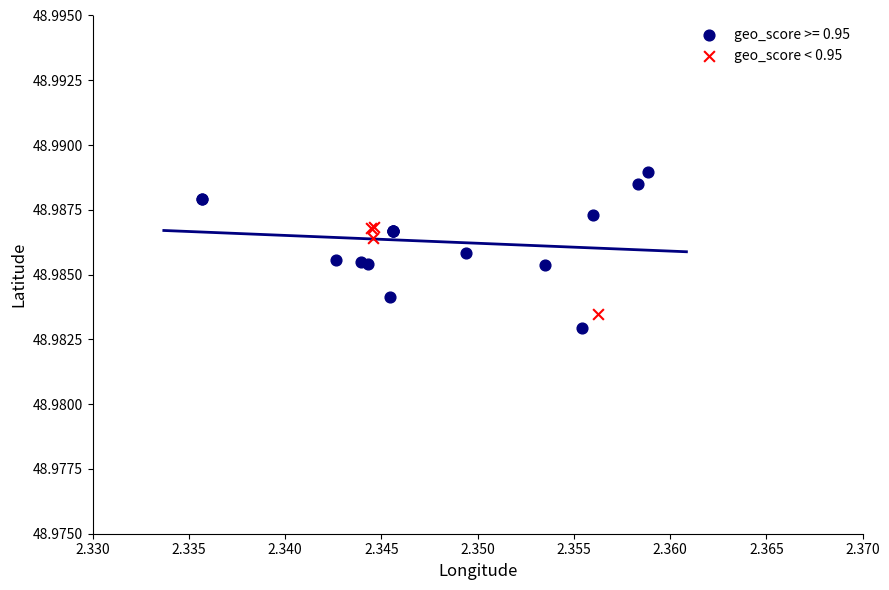

Which series has the widest spread of Y values?

geo_score >= 0.95